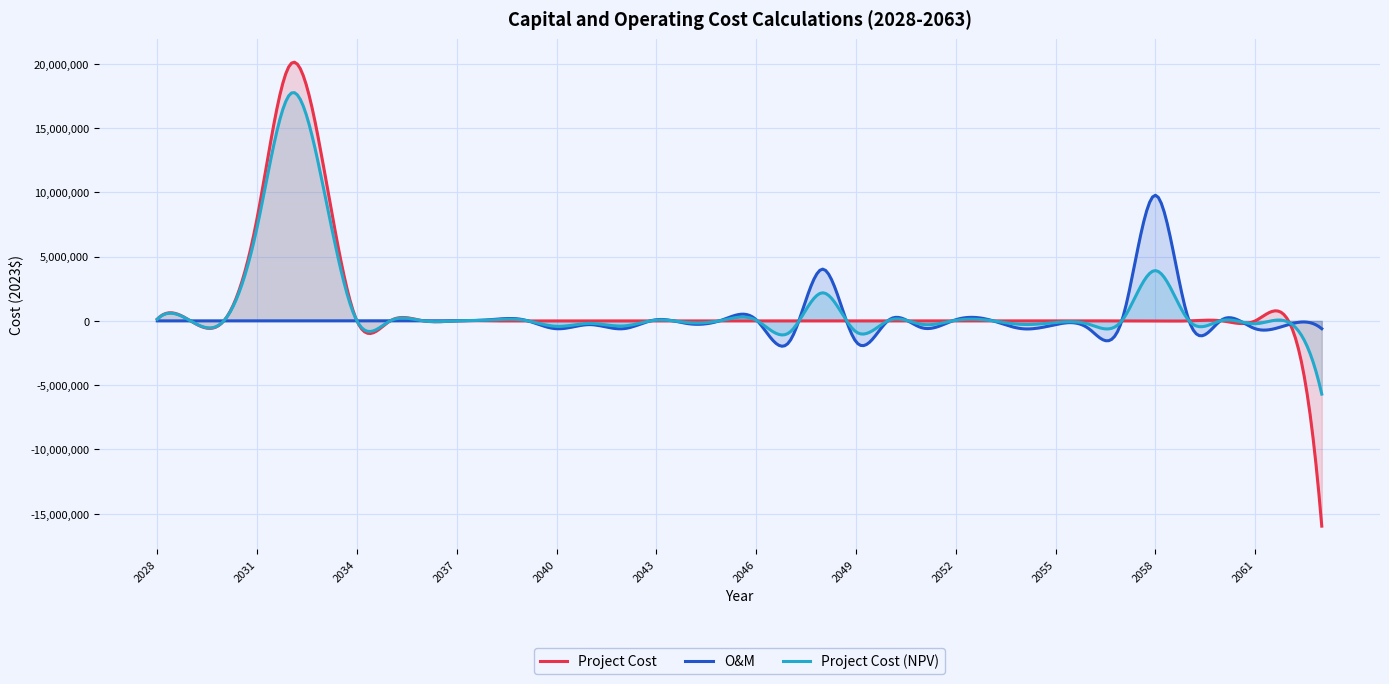

Reading left to right, list all the values displayed in this chart.

Project Cost: 135000	0	0	7980000	19950000	11970000	0	0	0	0	0	0	0	0	0	0	0	0	0	0	0	0	0	0	0	0	0	0	0	0	0	0	0	0	0	-15960000
O&M: 0	0	0	0	0	0	0	0	0	0	89400	89400	-610600	-290600	-610600	89400	-230600	89400	89400	-1616600	4023400	-1616600	89400	-550600	89400	89400	-610600	-290600	-610600	89400	9769400	89400	89400	-610600	-290600	-610600
Project Cost (NPV): 135000	0	0	7281601	17656647	10275449	0	0	0	0	65880	63899	-423304	-195404	-398231	56553	-141488	53204	51604	-905082	2184841	-851472	45672	-272827	42966	41675	-276078	-127442	-259725	36884	3909380	34699	33656	-222957	-102920	-5692263